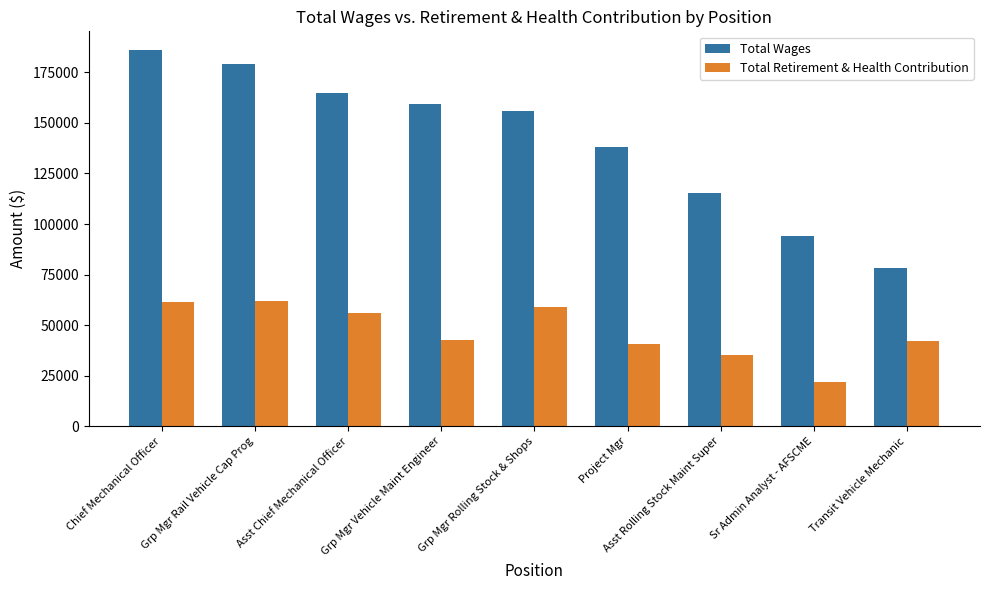

Rank the series by their average value, from lowest to highest.

Total Retirement & Health Contribution, Total Wages